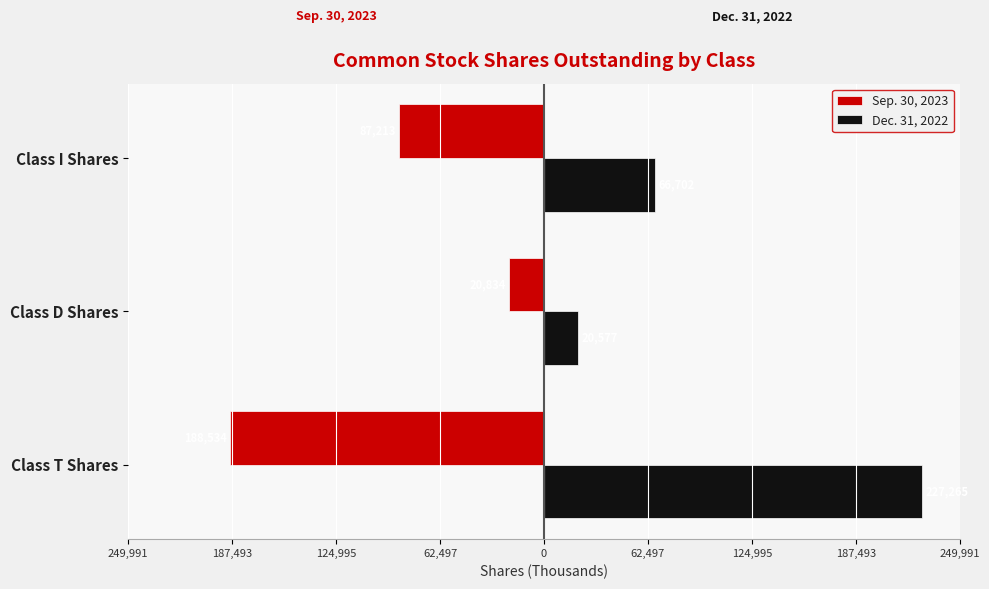

What is the sum of all Dec. 31, 2022 values?

314544